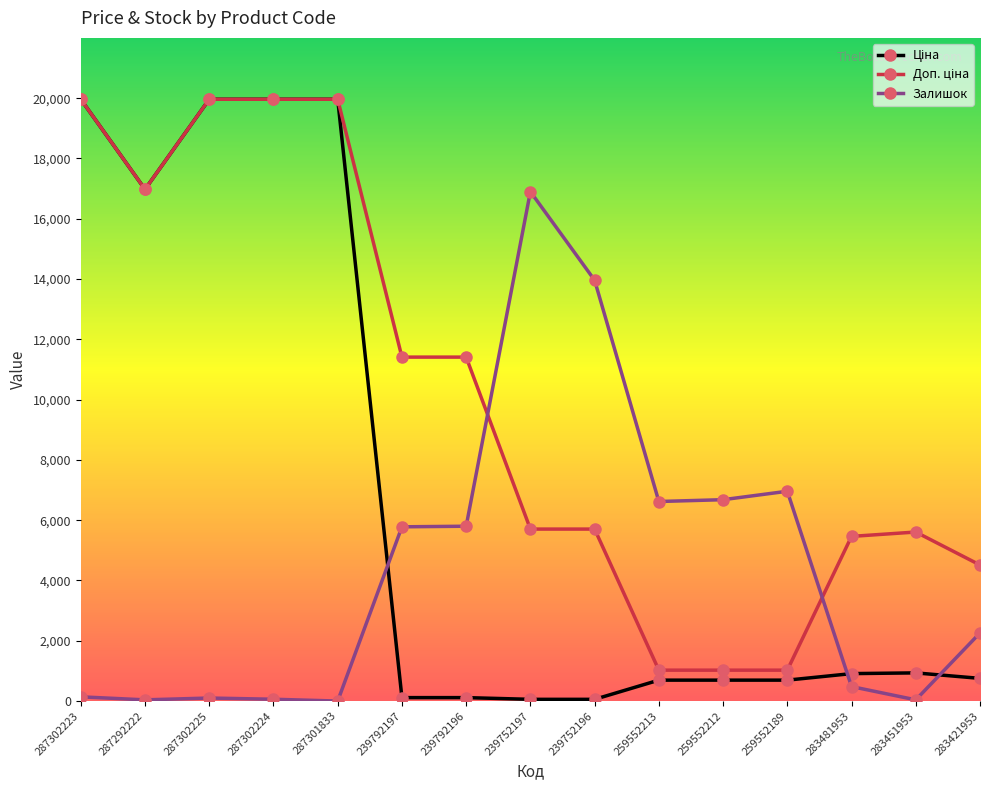

What is the spread (max minus min) of values at 287301833?

19964.2